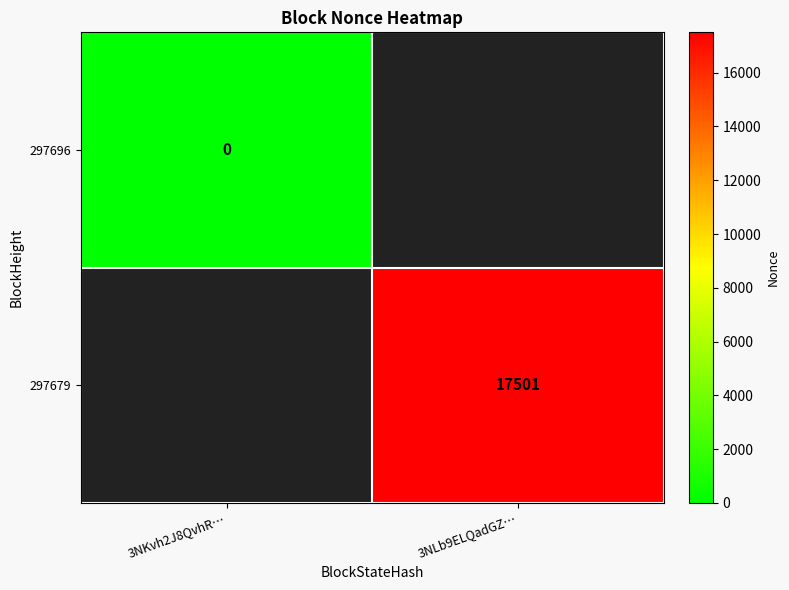

Is the value of 297679 at 3NLb9ELQadGZ… greater than the value of 297696 at 3NKvh2J8QvhR…?

Yes